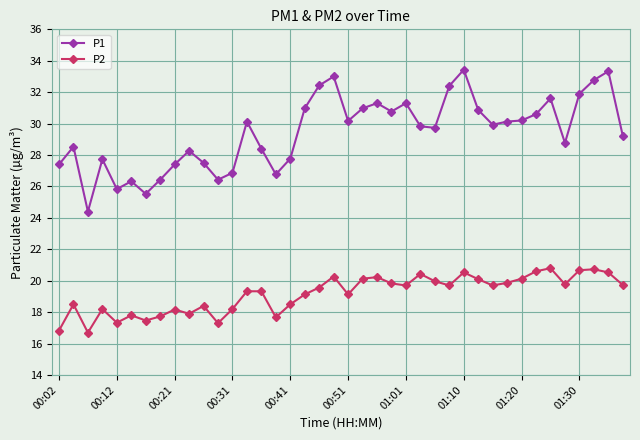

Rank the series by their maximum value, from lowest to highest.

P2, P1